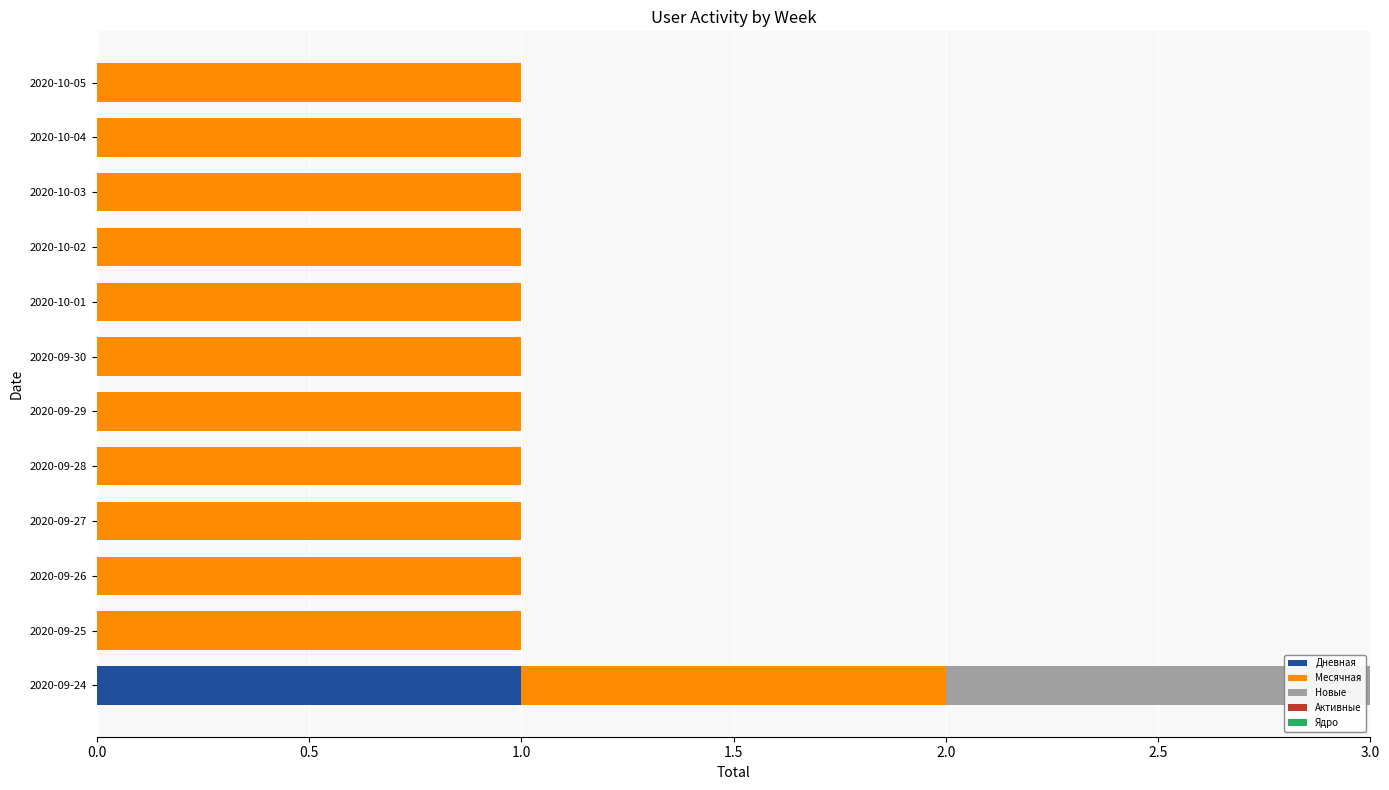

What is the total value across all series at 2020-09-24?

3